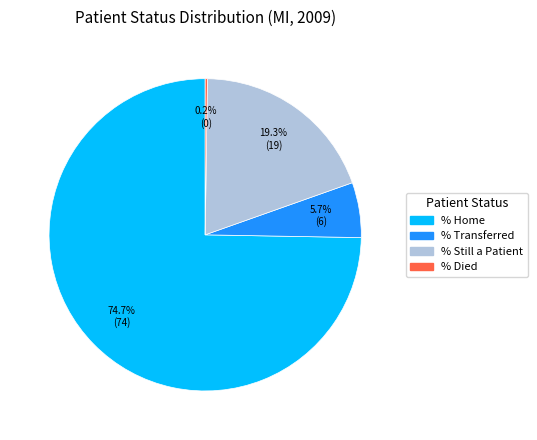

Does any single category account for the majority?

Yes